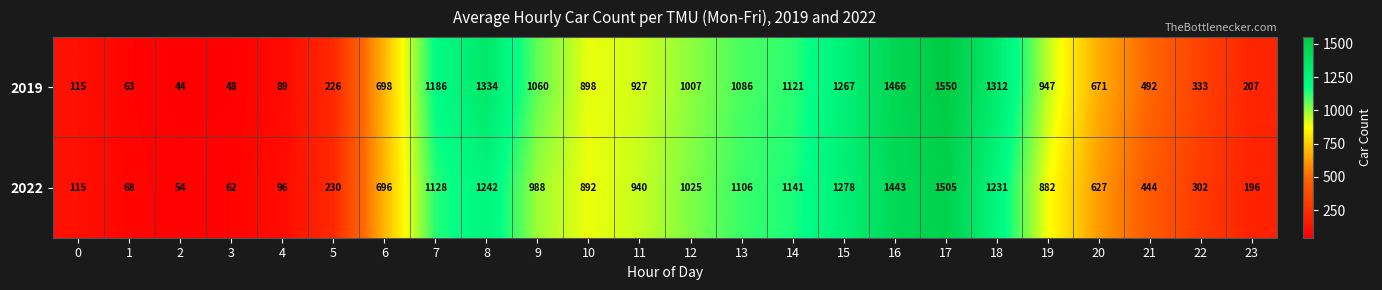

How many series are shown in this chart?

2